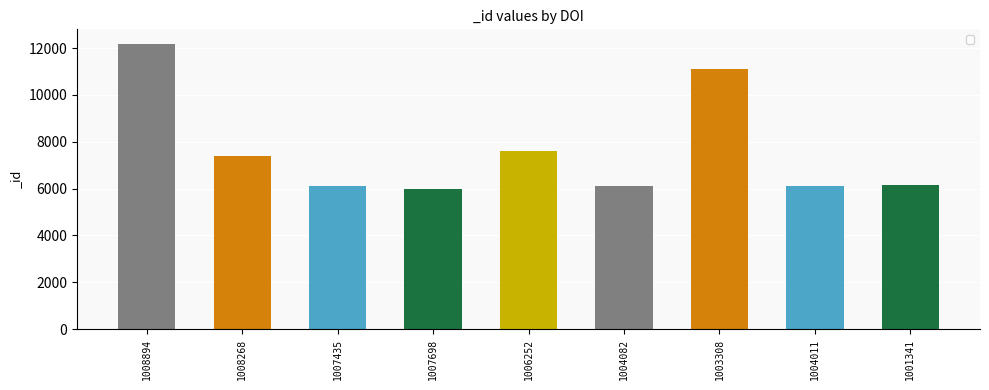

The value at 1001341 is 6140. True or false?

True